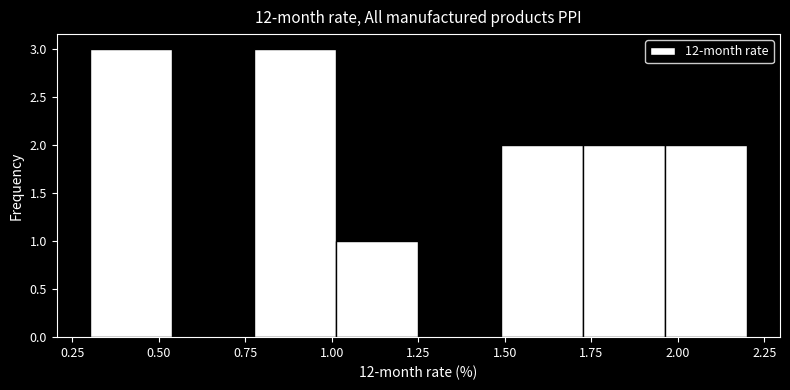

What is the height of the bar covering 0.80 to 1.00 on the x-axis? Neither the bar edges nor the heights are printed on the chart, so give them approximately, as read against the axes.

3